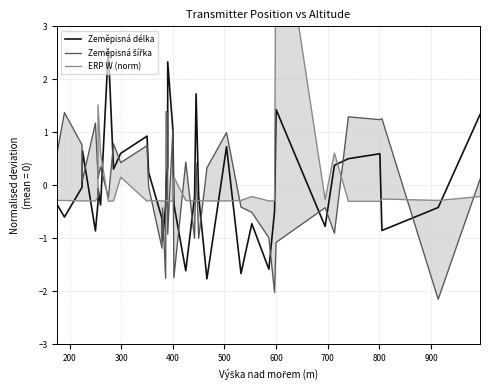

Which series has the widest spread of values?

ERP W (norm)